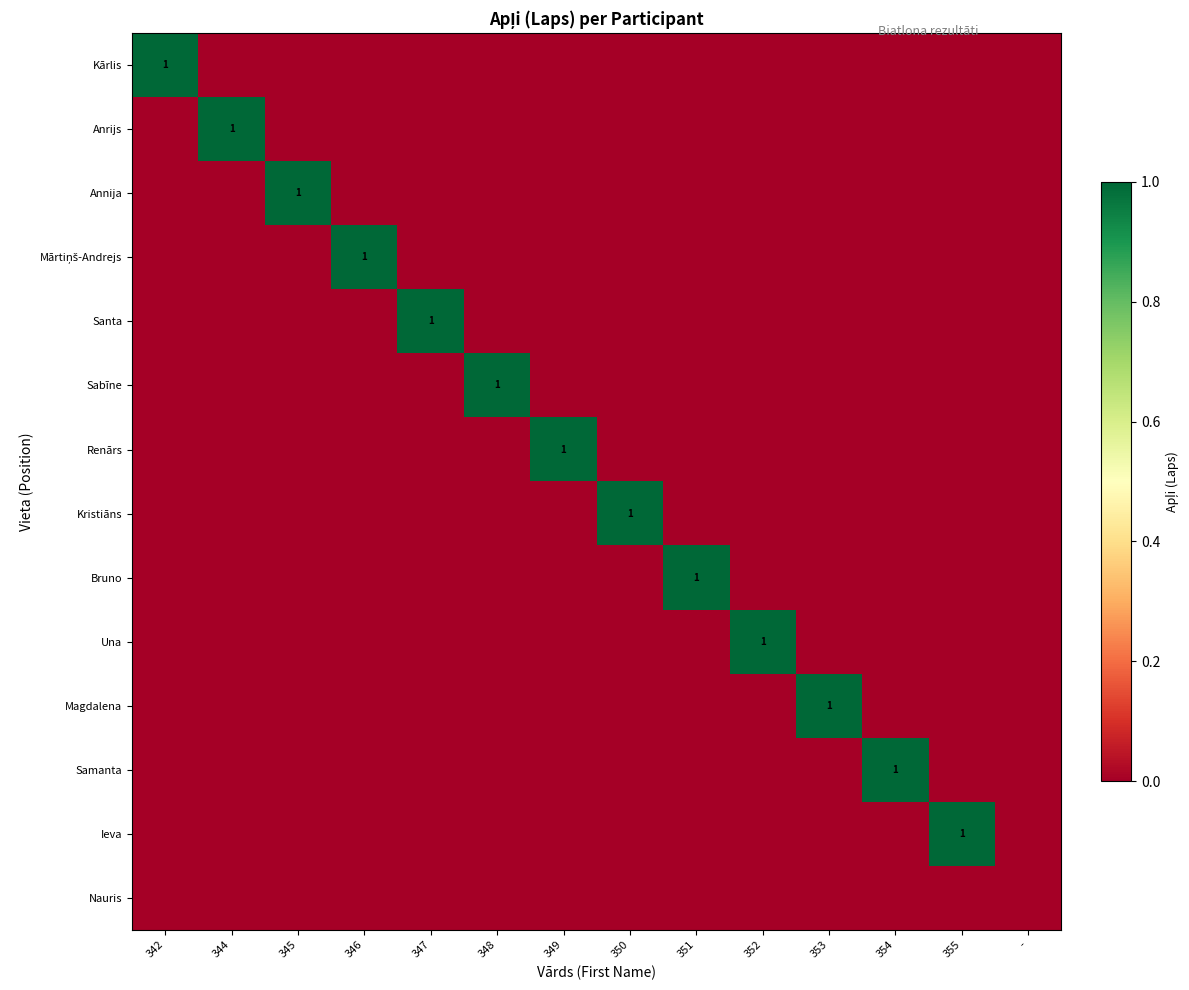

What is the difference between the maximum and minimum values in the Mārtiņš-Andrejs series?

1